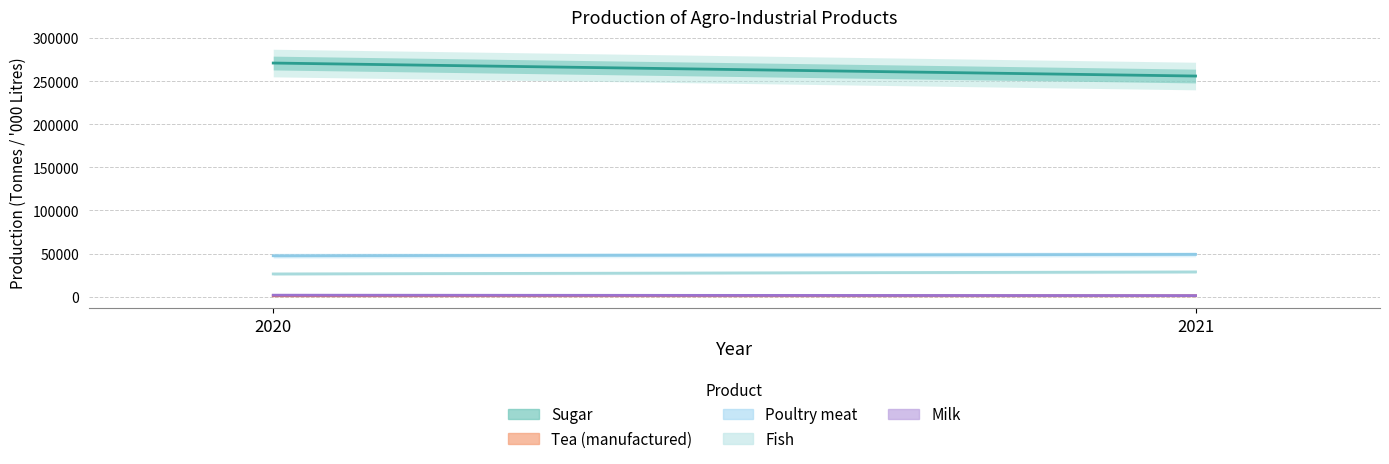

What is the average value of the Poultry meat series?

48300